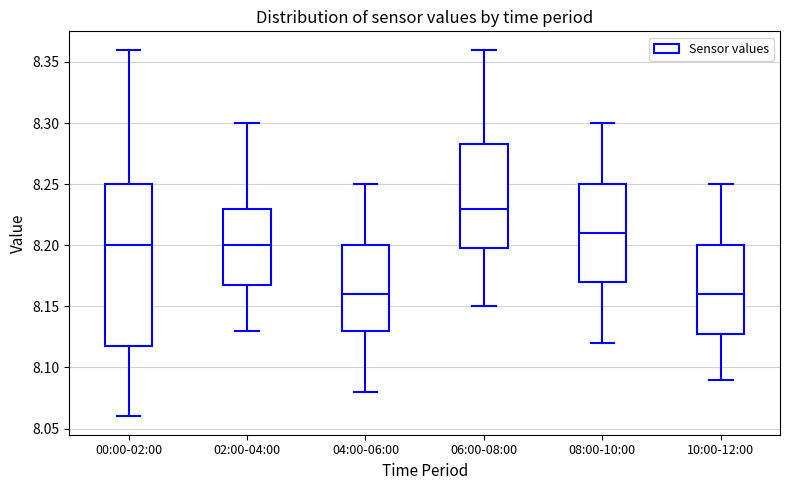

Reading left to right, read every box against the y-axis: the position of its median line, the range the box covers, and the ends of its whiskers. The values are not printed on the chart, so give them approximately, as read against the axis.

00:00-02:00: median 8.200, box 8.120 to 8.250, whiskers 8.060 to 8.360
02:00-04:00: median 8.200, box 8.170 to 8.230, whiskers 8.130 to 8.300
04:00-06:00: median 8.160, box 8.130 to 8.200, whiskers 8.080 to 8.250
06:00-08:00: median 8.230, box 8.200 to 8.285, whiskers 8.150 to 8.360
08:00-10:00: median 8.210, box 8.170 to 8.250, whiskers 8.120 to 8.300
10:00-12:00: median 8.160, box 8.130 to 8.200, whiskers 8.090 to 8.250